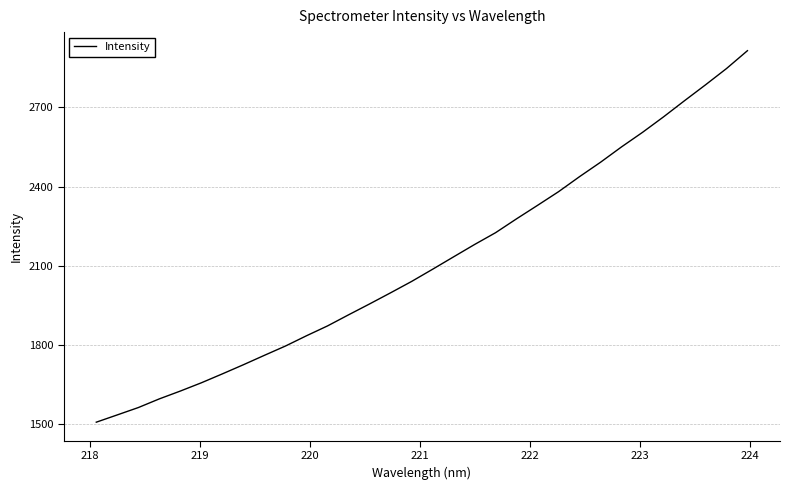

What is the difference between the maximum and minimum values?

1408.5